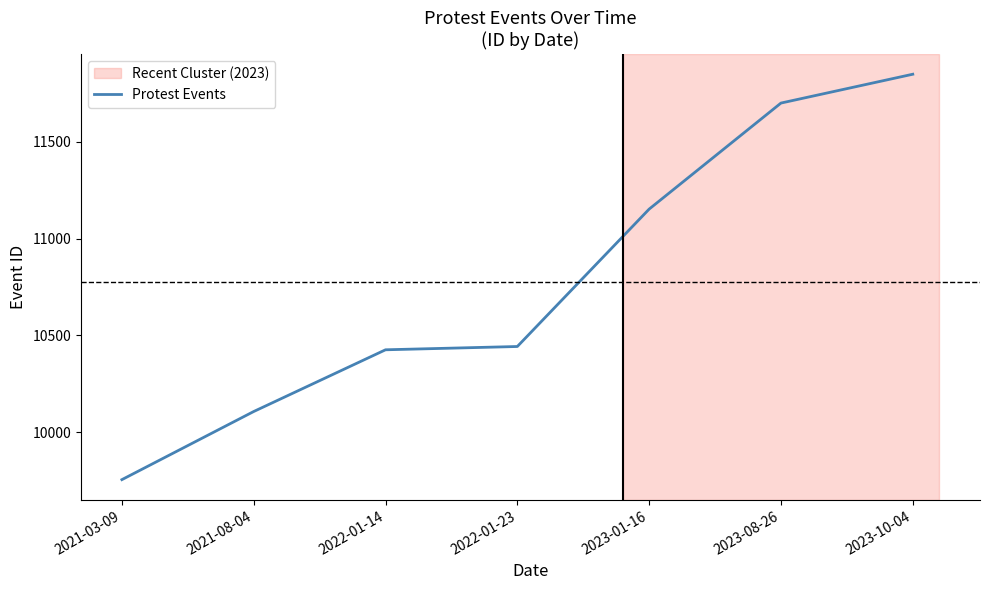

How many series are shown in this chart?

1